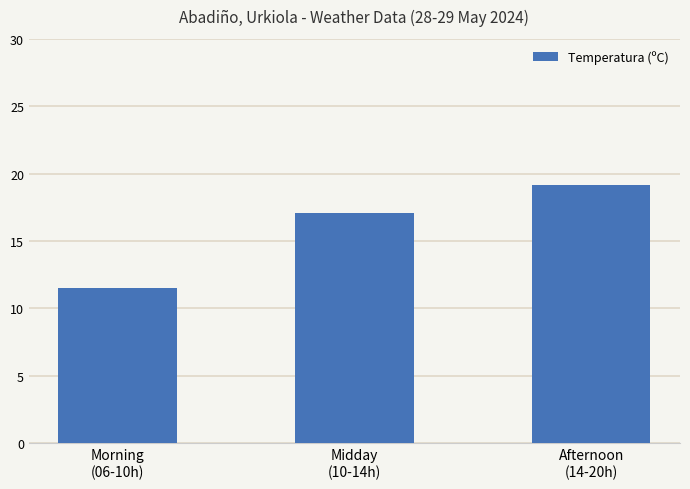

Does the chart contain stacked bars?

No